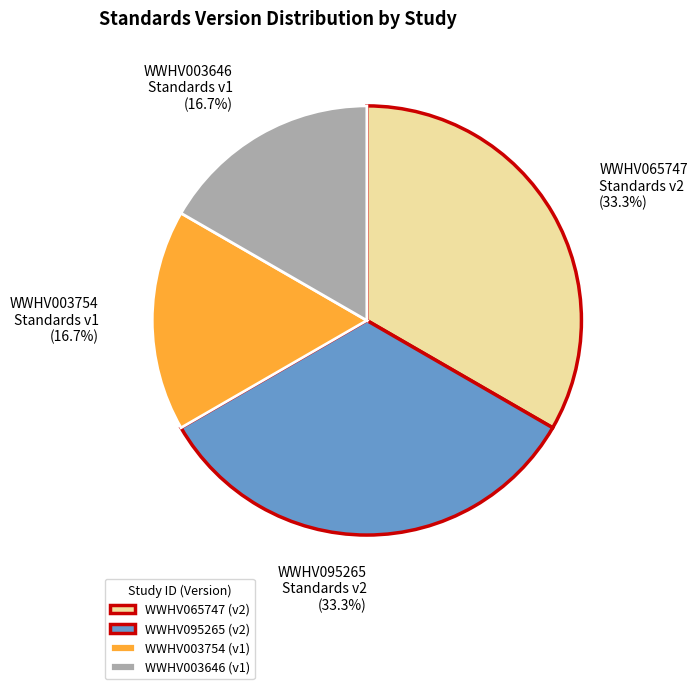

Approximately how many times larger is the value at WWHV003646 compared to WWHV065747?

0.5